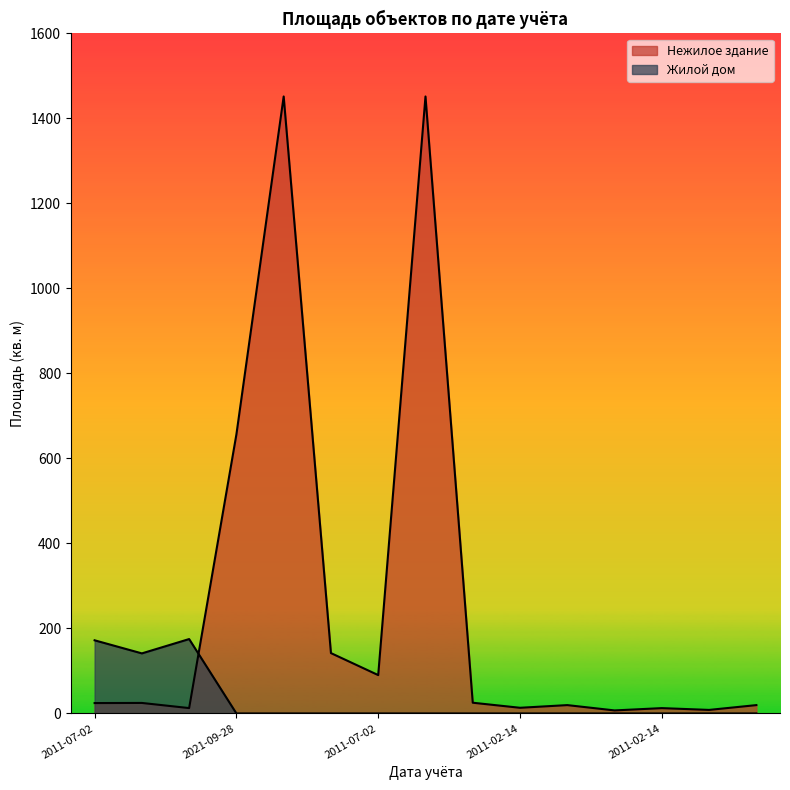

True or false: Нежилое здание and Жилой дом intersect in this chart.

True